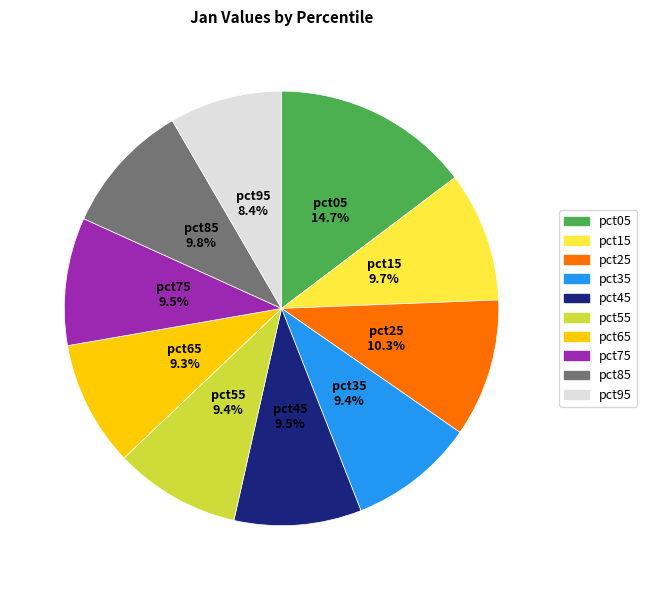

Does any single category account for the majority?

No